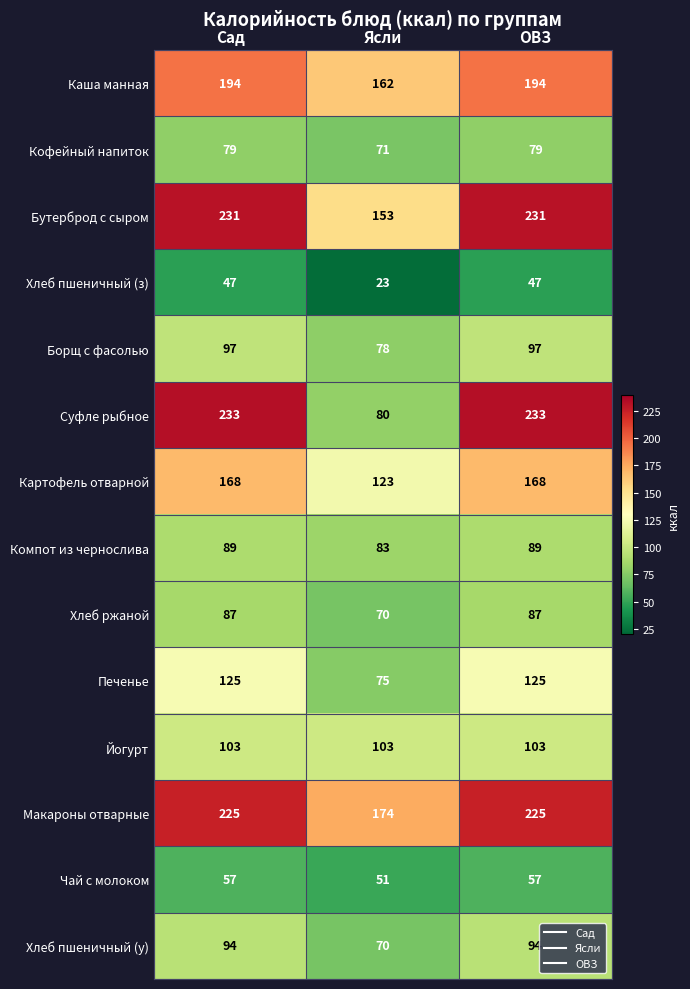

What is the total value across all series at Сад?

1829